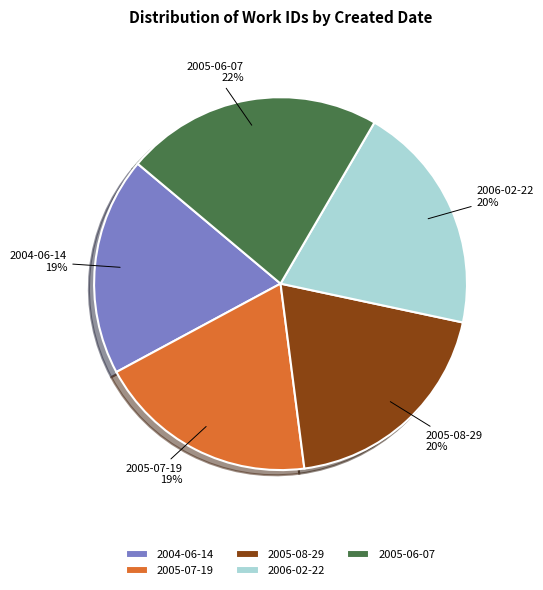

Approximately how many times larger is the value at 2005-06-07 compared to 2006-02-22?

1.1